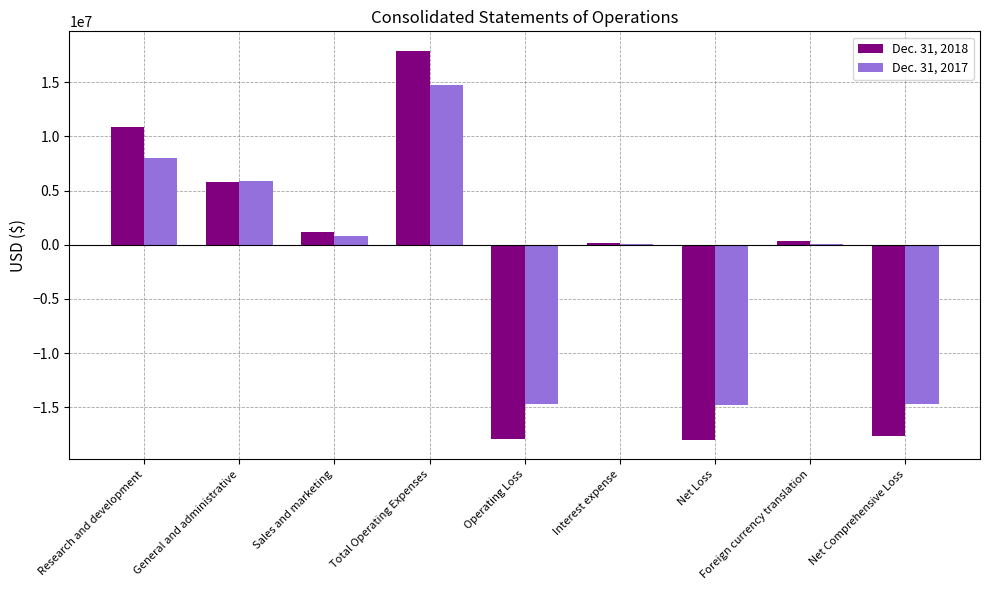

At which category is the sum across all series the highest?

Total Operating Expenses